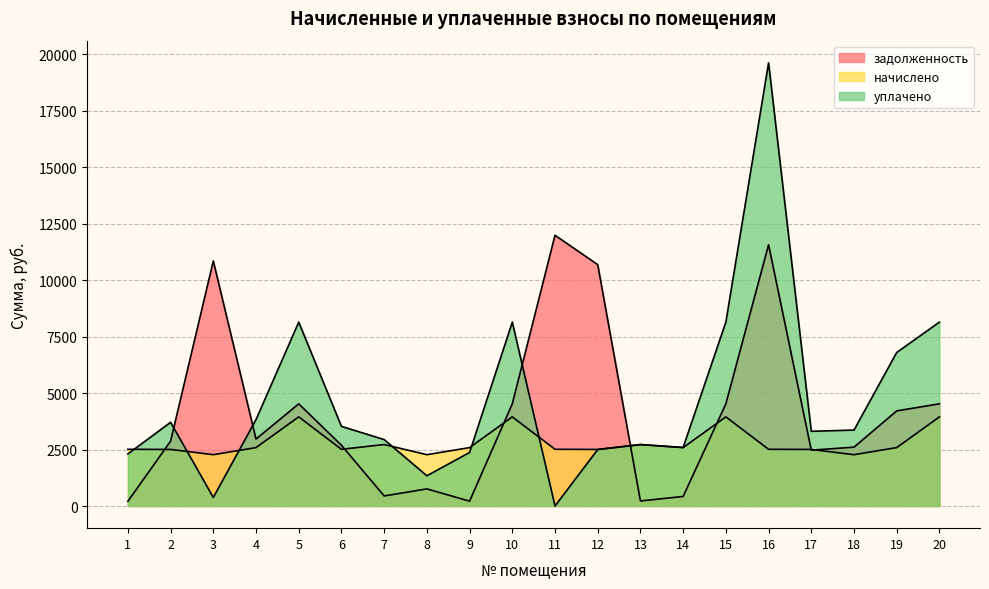

Read the уплачено value at 3.

378.8